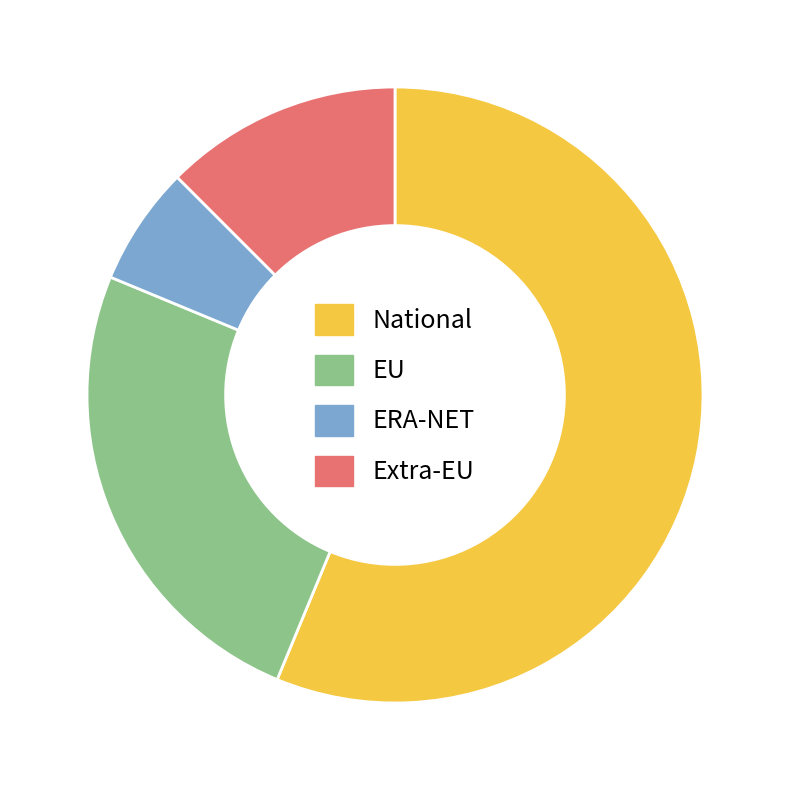

Is there any slice that represents more than half of the pie?

Yes